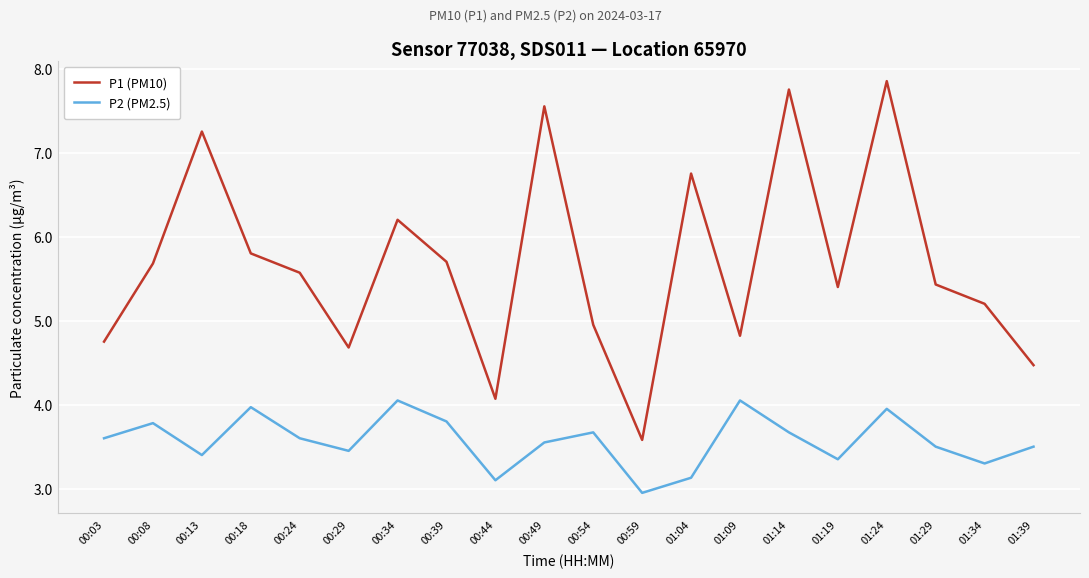

What is the minimum value for P1 (PM10)?

3.6